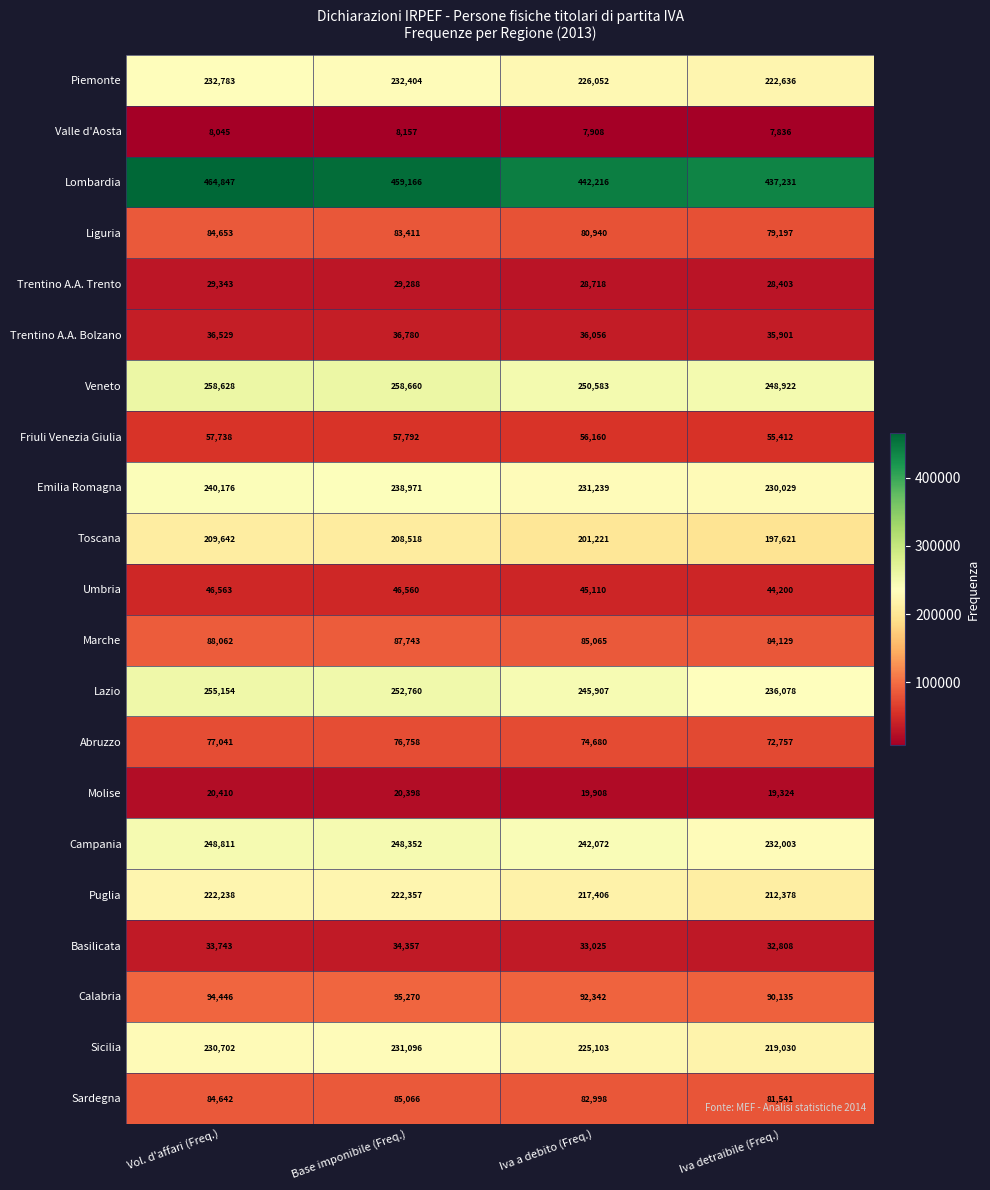

Between Vol. d'affari (Freq.) and Iva a debito (Freq.), which series saw the biggest shift?

Lombardia